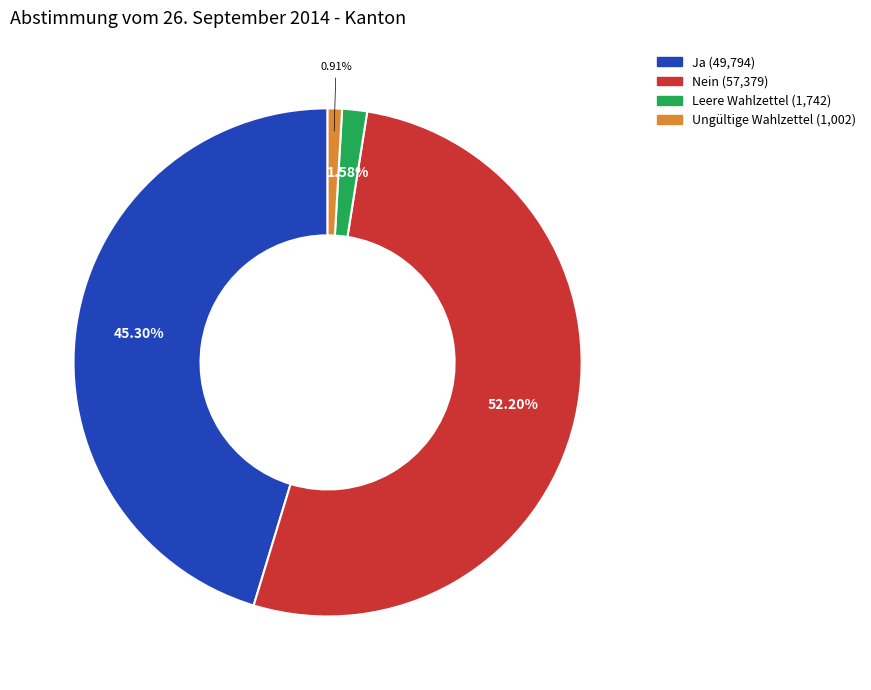

Which category has the smallest portion of the pie?

Ungültige Wahlzettel